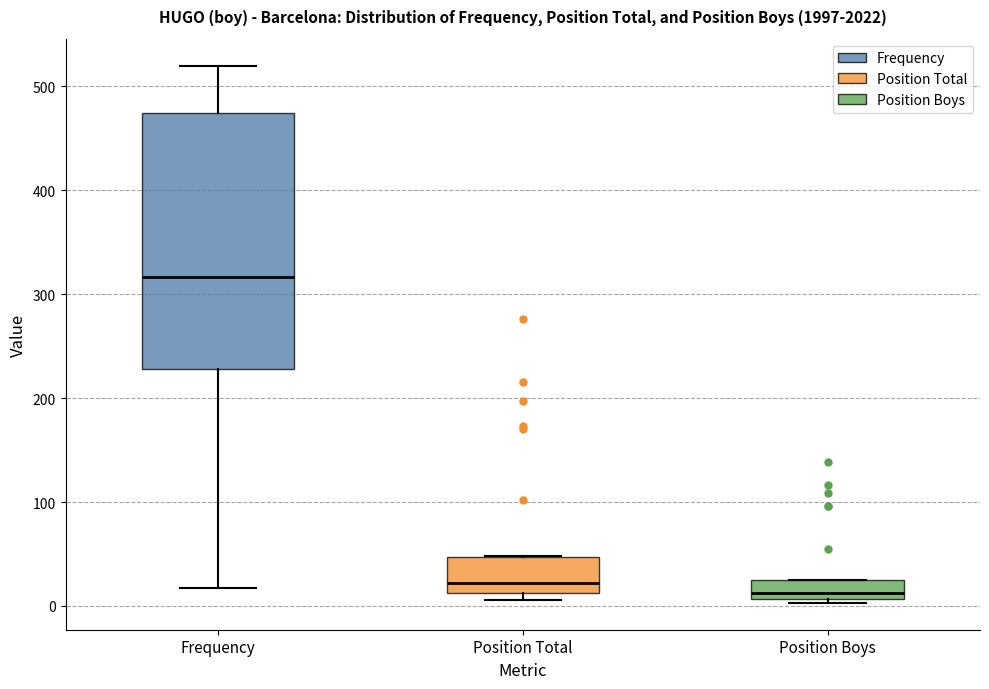

Reading left to right, transcribe this box plot: for each box, give where its median line is, the range the box spans, and where its two whiskers end, as read against the y-axis. The values are not printed on the chart, so give them approximately, as read against the axis.

Frequency: median 320, box 230 to 470, whiskers 20 to 520
Position Total: median 20, box 10 to 50, whiskers 10 (just below the box's lower edge) to 50
Position Boys: median 10 (just above the box's lower edge), box 10 to 30, whiskers 0 to 30